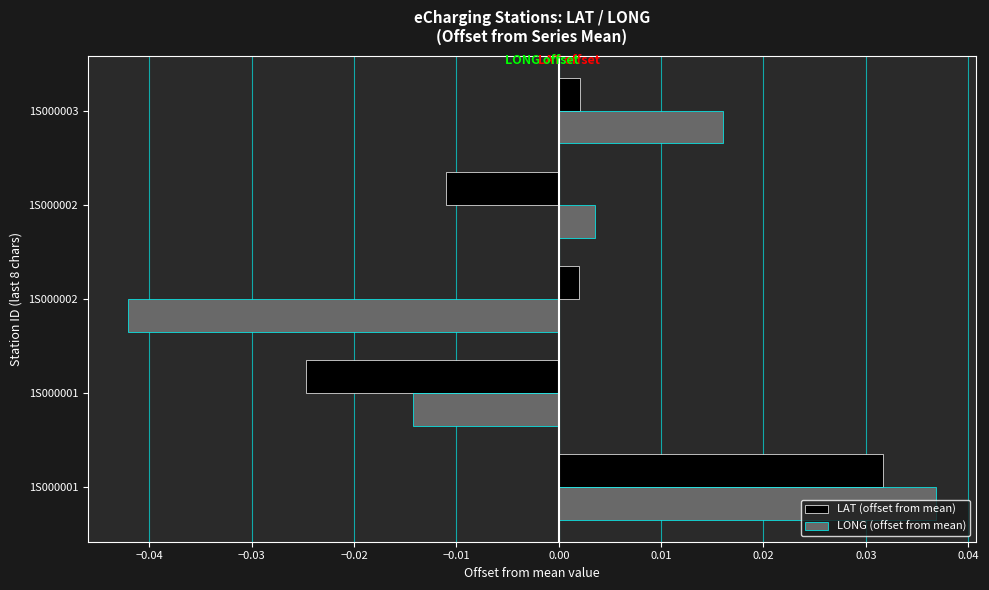

Which series has the largest range (max minus min)?

LONG (offset from mean)